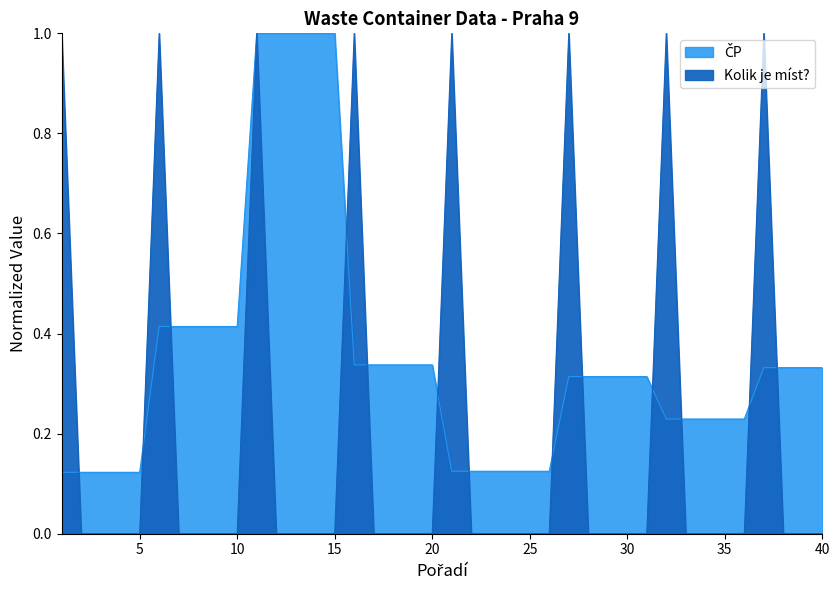

Reading right to left, extract all data points from this chart.

Kolik je míst?: 0.0	0.0	0.0	1.0	0.0	0.0	0.0	0.0	1.0	0.0	0.0	0.0	0.0	1.0	0.0	0.0	0.0	0.0	0.0	1.0	0.0	0.0	0.0	0.0	1.0	0.0	0.0	0.0	0.0	1.0	0.0	0.0	0.0	0.0	1.0	0.0	0.0	0.0	0.0	1.0
ČP: 0.3	0.3	0.3	0.3	0.2	0.2	0.2	0.2	0.2	0.3	0.3	0.3	0.3	0.3	0.1	0.1	0.1	0.1	0.1	0.1	0.3	0.3	0.3	0.3	0.3	1.0	1.0	1.0	1.0	1.0	0.4	0.4	0.4	0.4	0.4	0.1	0.1	0.1	0.1	0.1